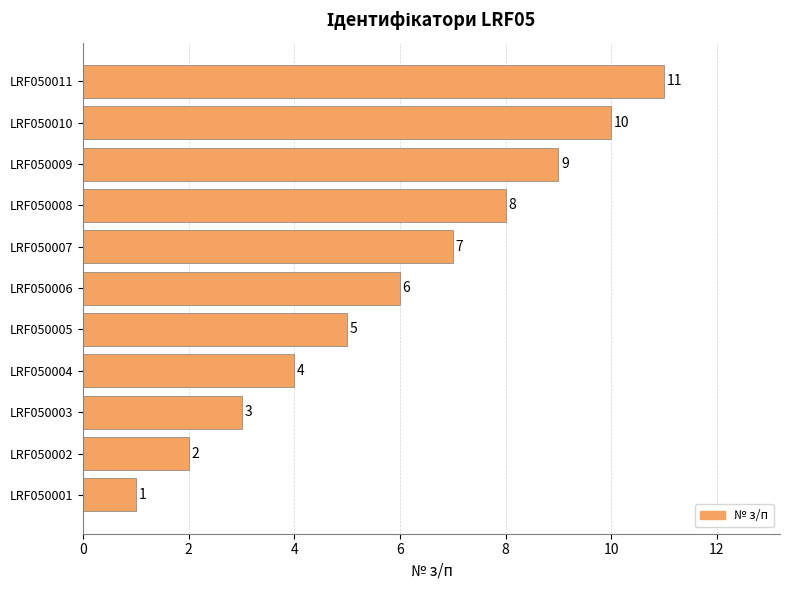

How many values are between 3 and 9?

7